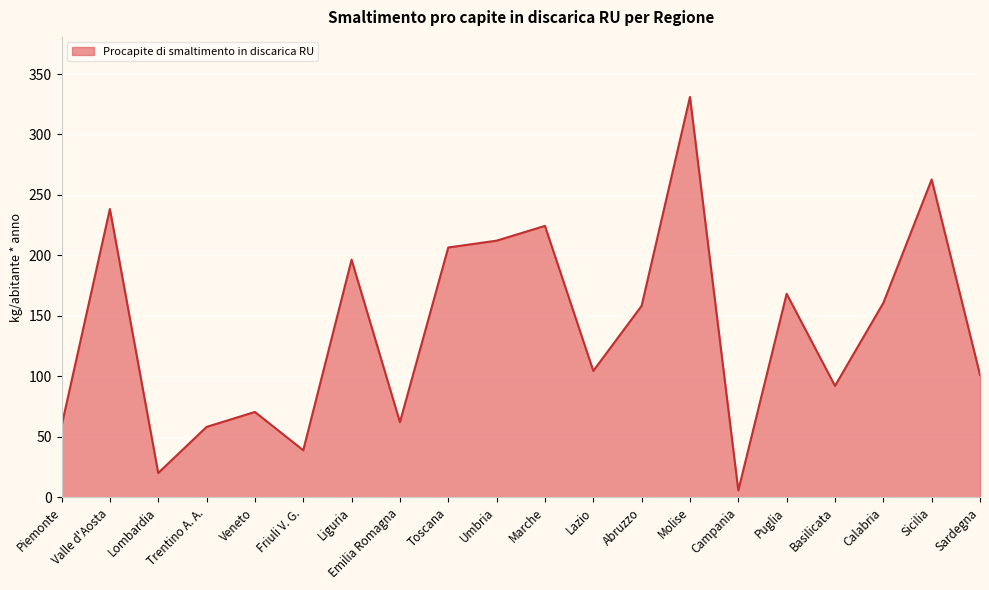

What is the change in value from Valle d'Aosta to Friuli V. G.?

-199.5